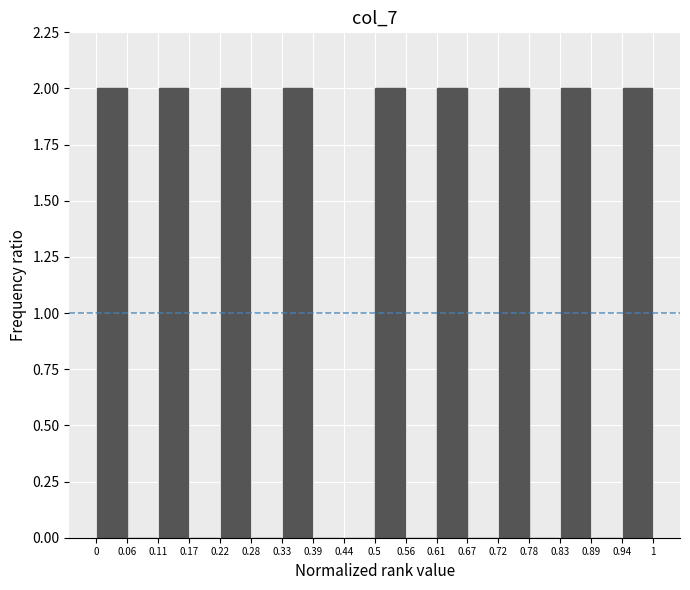

What is the height of the bar covering 0.22 to 0.28 on the x-axis? The values are not printed on the chart, so give them approximately, as read against the axis.

2